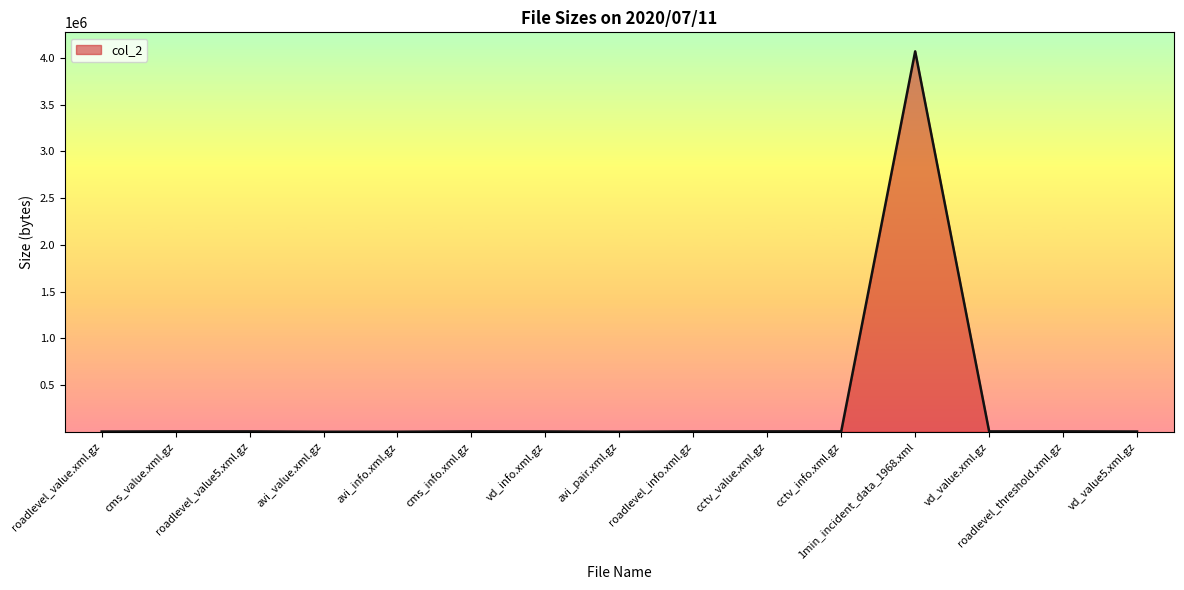

How many values are below 5180?

7